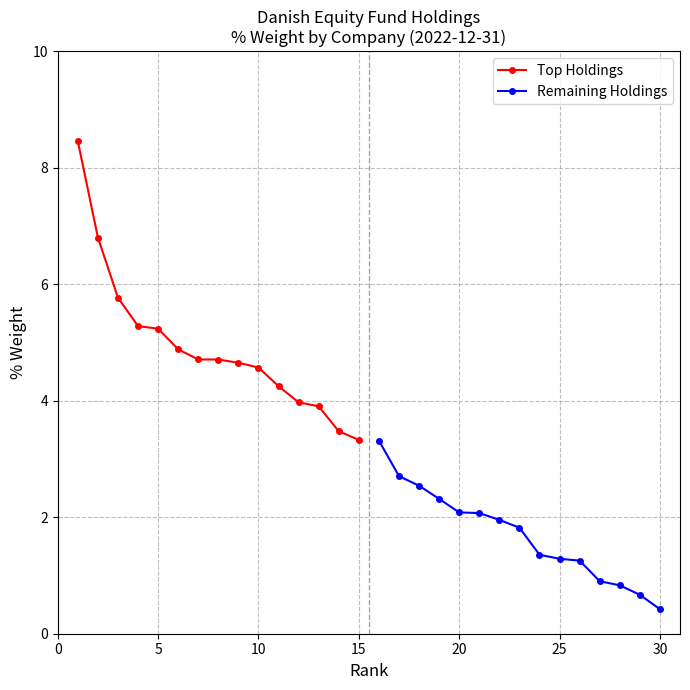

Read the Top Holdings value at 5.

5.2